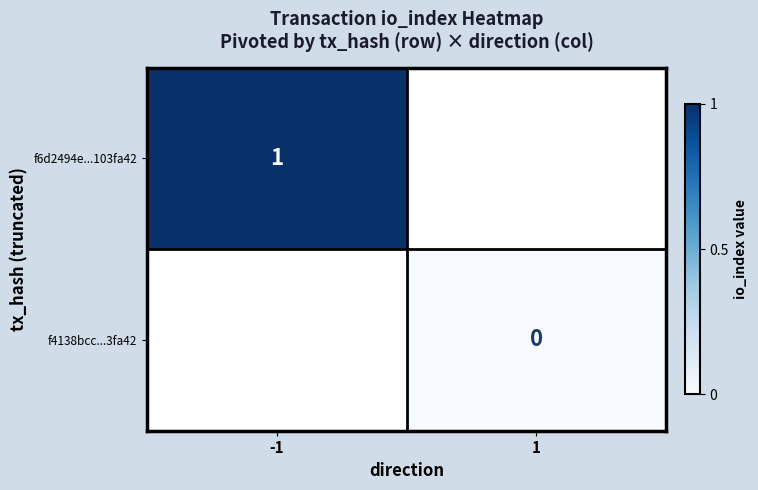

Is the value of f4138bcc...3fa42 at 1 greater than the value of f6d2494e...103fa42 at -1?

No